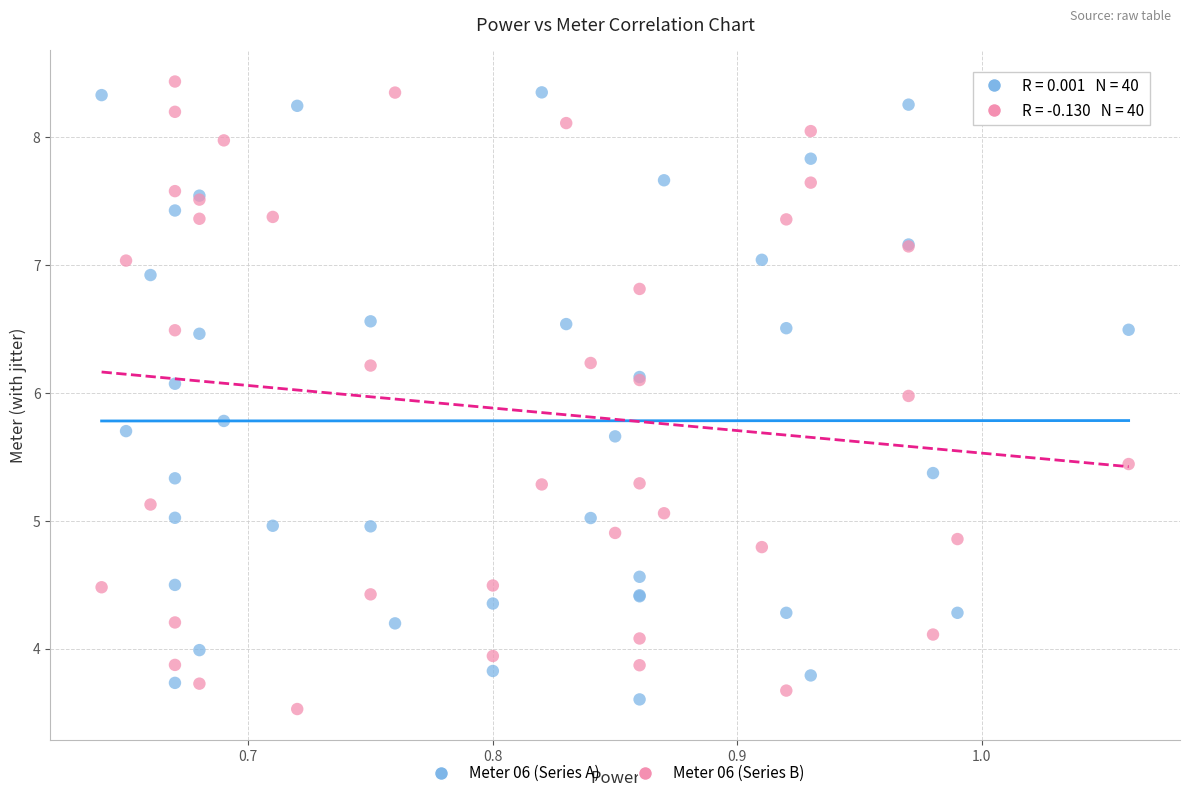

Which series reaches the maximum Y coordinate?

Meter 06 (Series B)